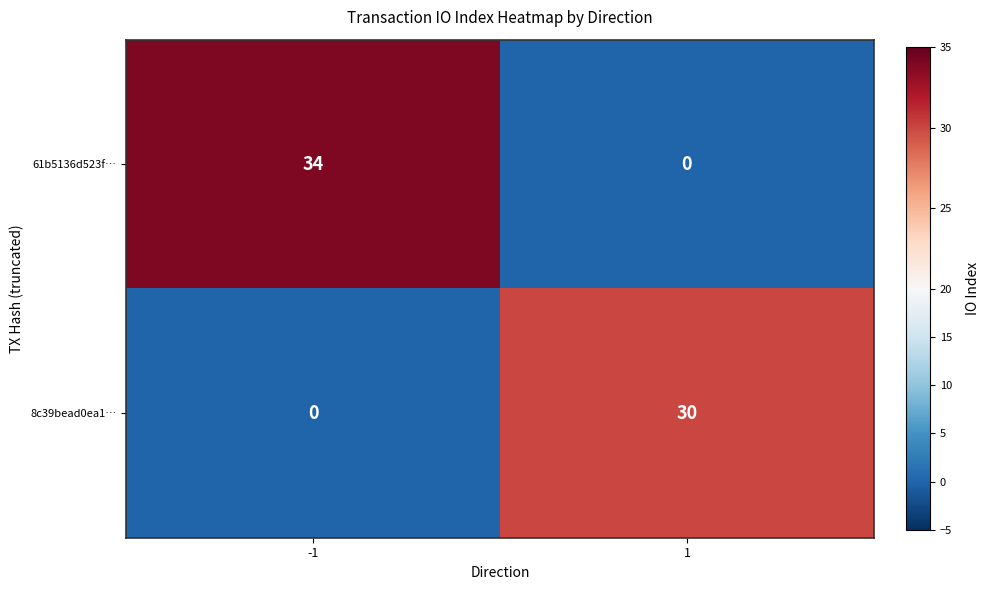

Between -1 and 1, which series saw the biggest shift?

61b5136d523f…